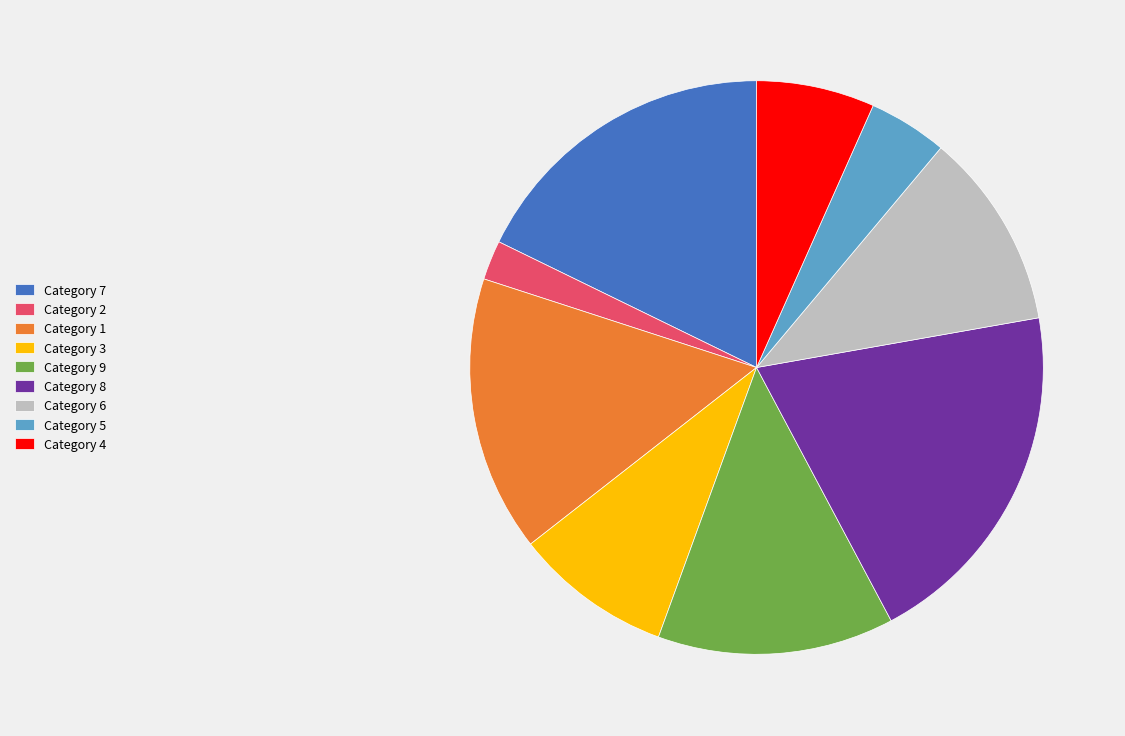

Which category has the smallest portion of the pie?

Category 2